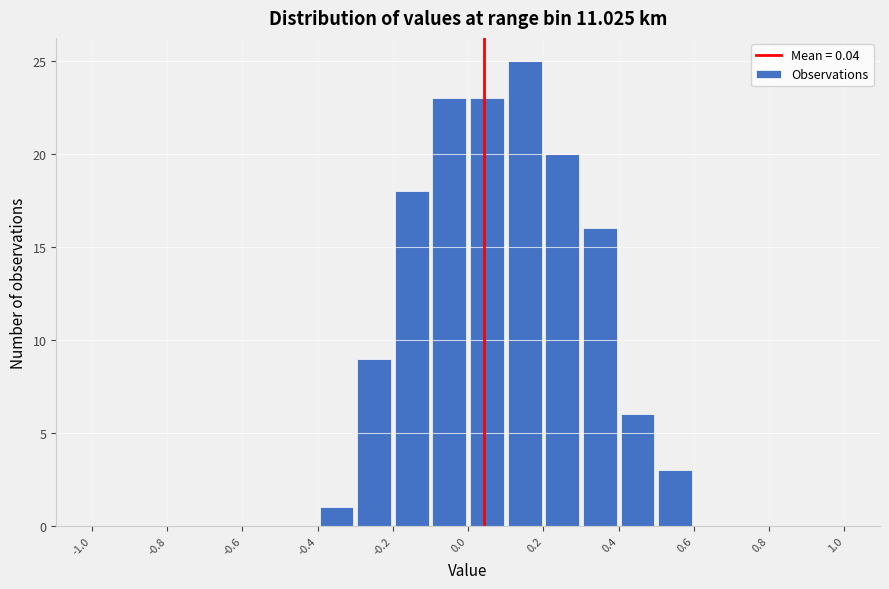

How tall is the bar that spans 0.5 to 0.6 on the x-axis? The values are not printed on the chart, so give them approximately, as read against the axis.

3